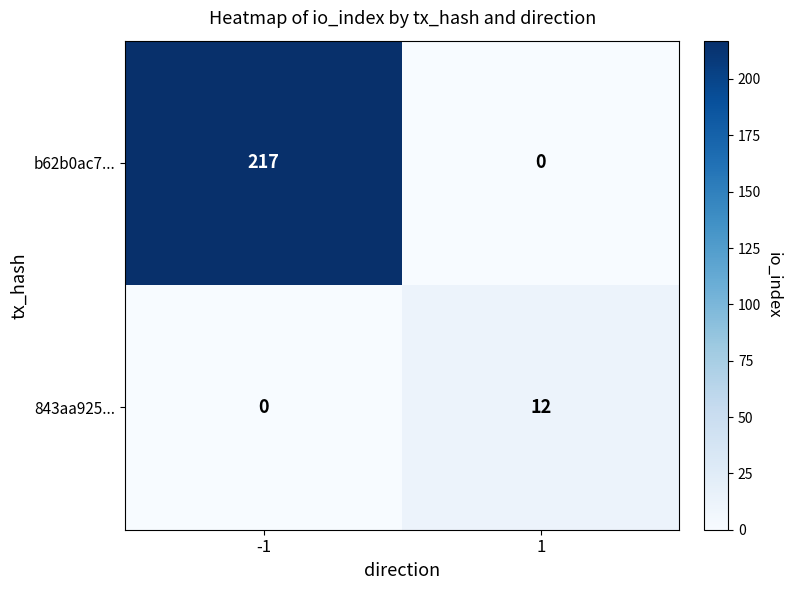

Reading right to left, extract all data points from this chart.

b62b0ac7...: 1=0	-1=217
843aa925...: 1=12	-1=0